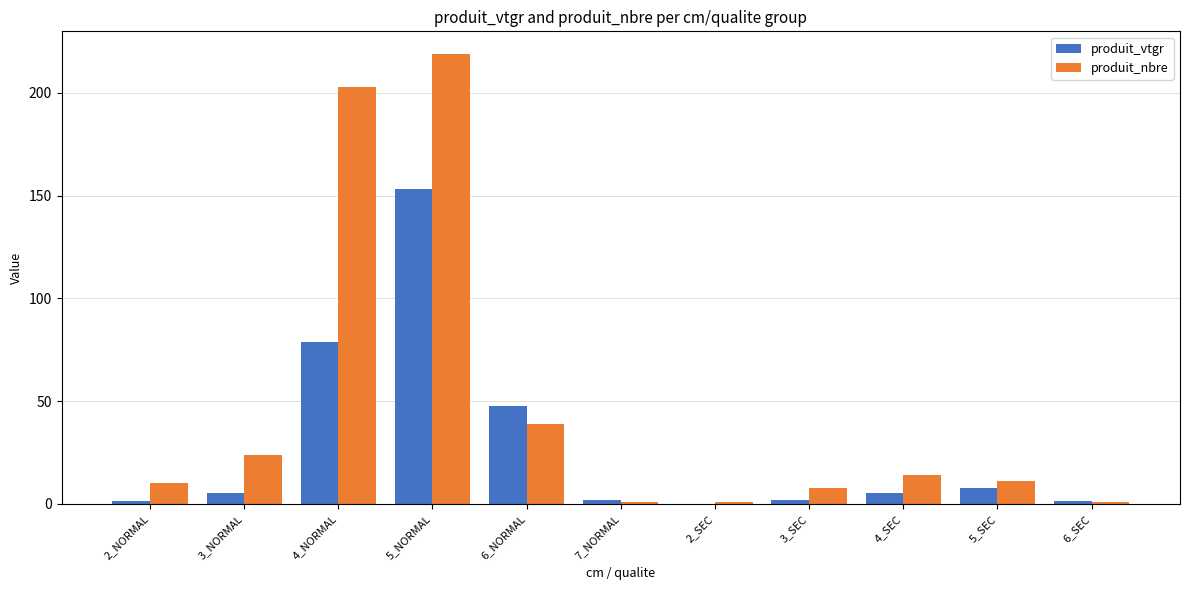

What are all the series names shown in the legend?

produit_vtgr, produit_nbre